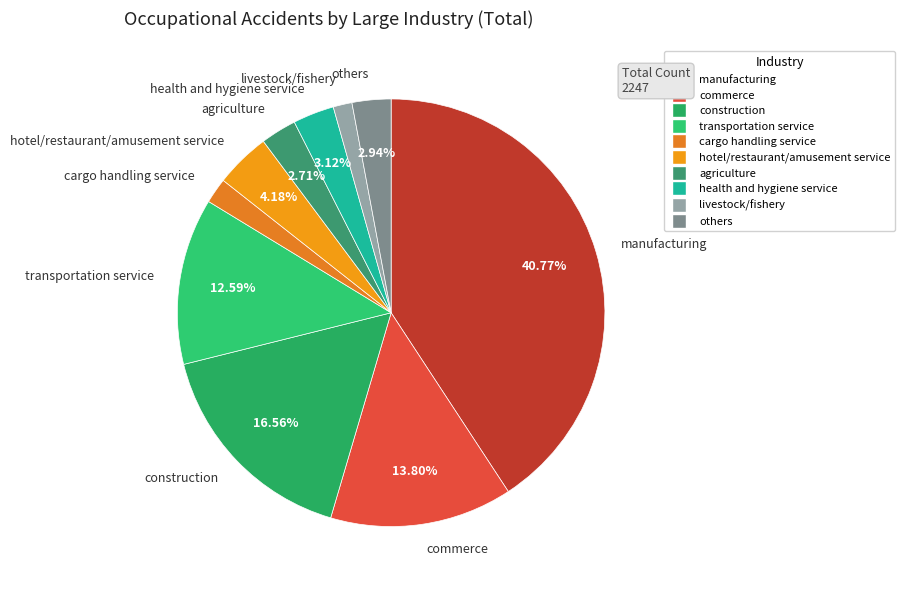

What percentage is the cargo handling service slice, to the nearest percent?

2%